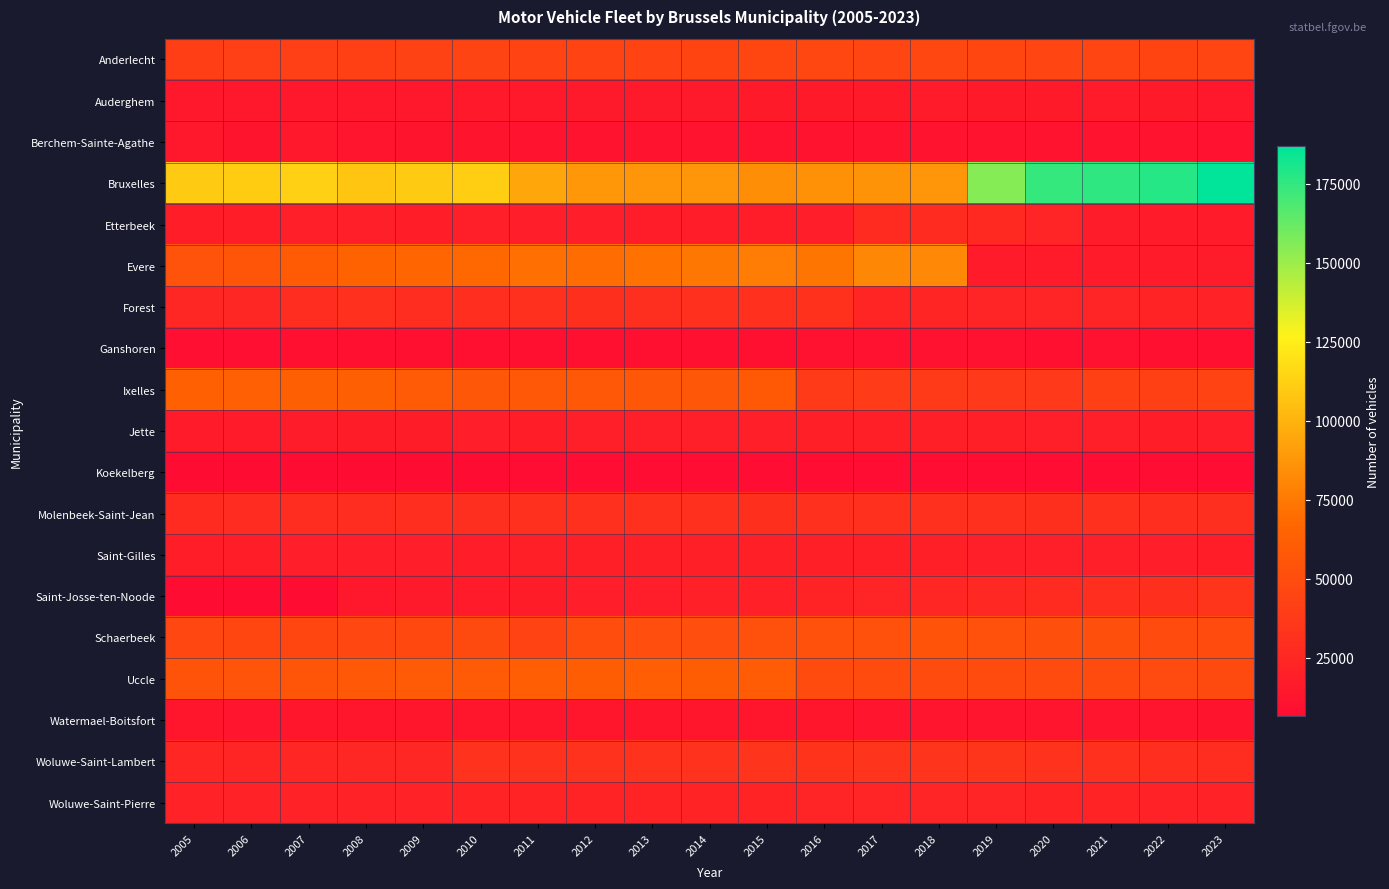

At how many categories does at least one series exceed 109558?

10